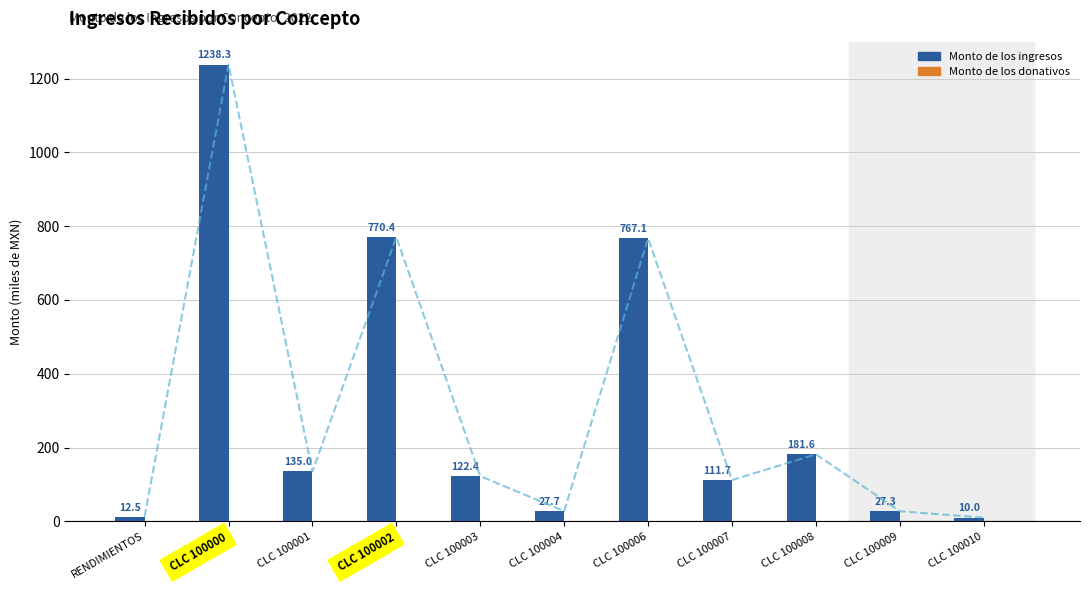

What is the value of the Monto de los ingresos bar at the 7th from the left?

767.1